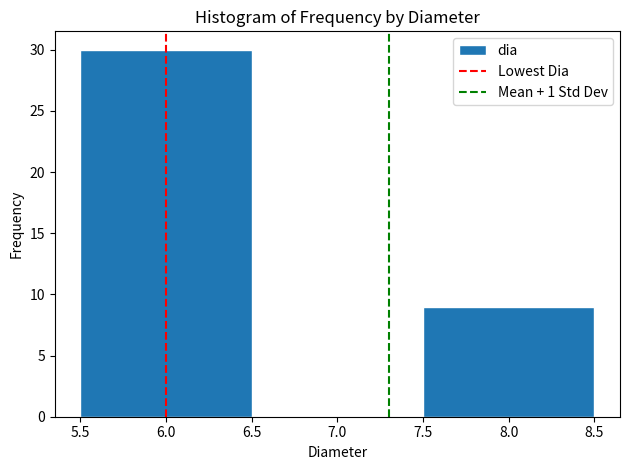

Reading left to right, transcribe this chart: for each bar, give the range it covers on the x-axis and its height. The values are not printed on the chart, so give them approximately, as read against the axis.

5.5 to 6.5: 30
6.5 to 7.5: 0
7.5 to 8.5: 9